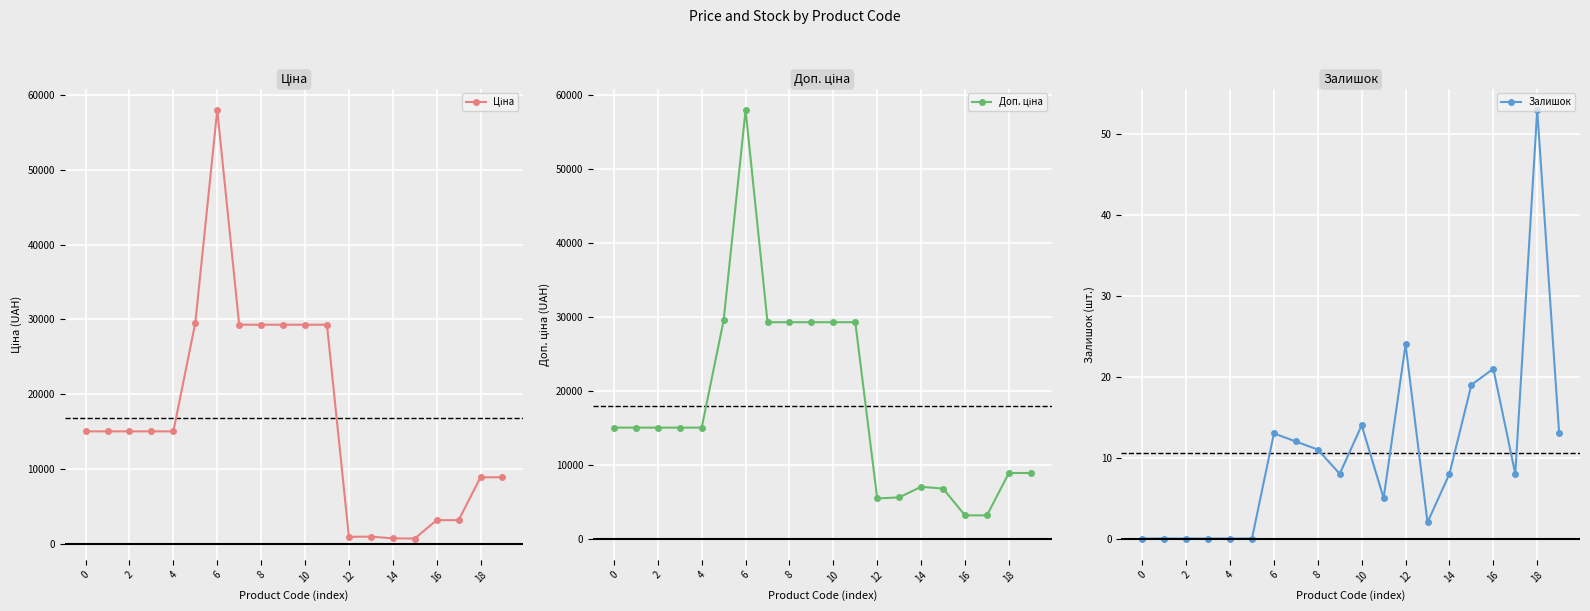

Is this an area chart (filled region under the line)?

No